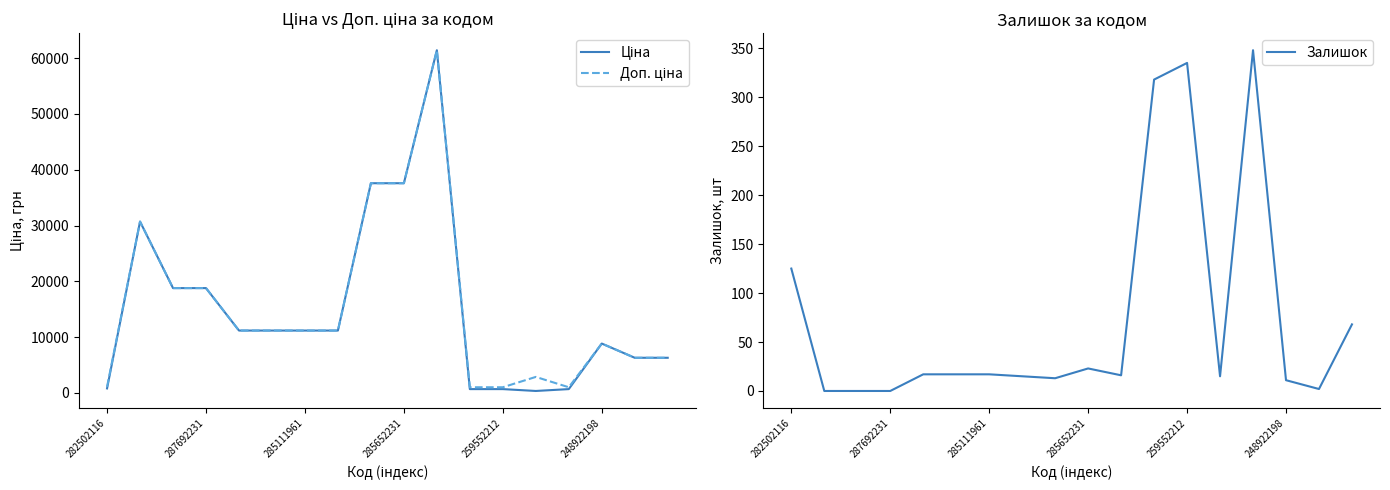

True or false: Залишок and Ціна cross at least once.

False